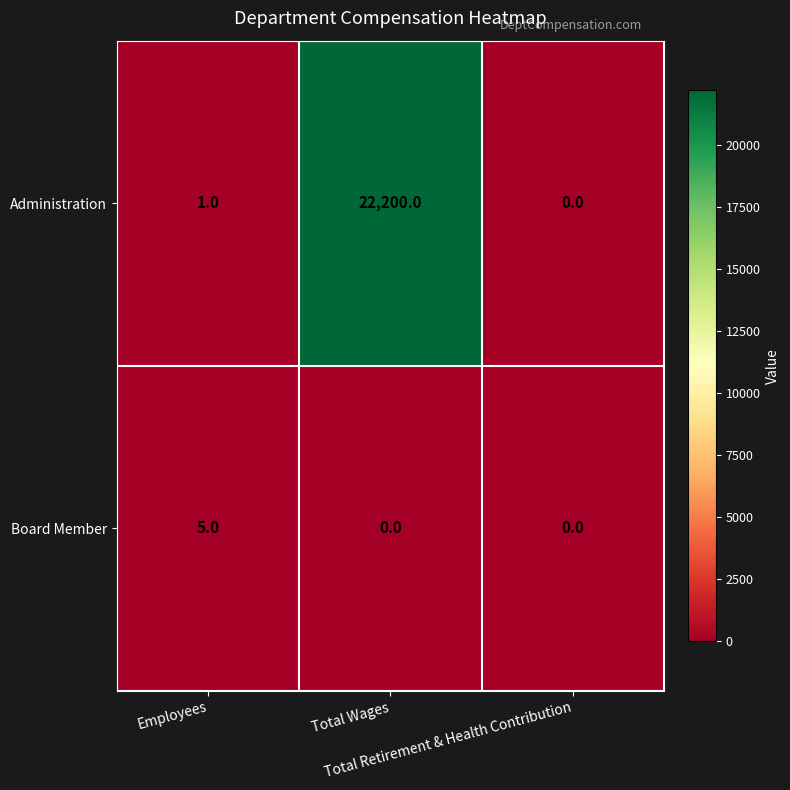

Which category has the highest value across all series?

Total Wages